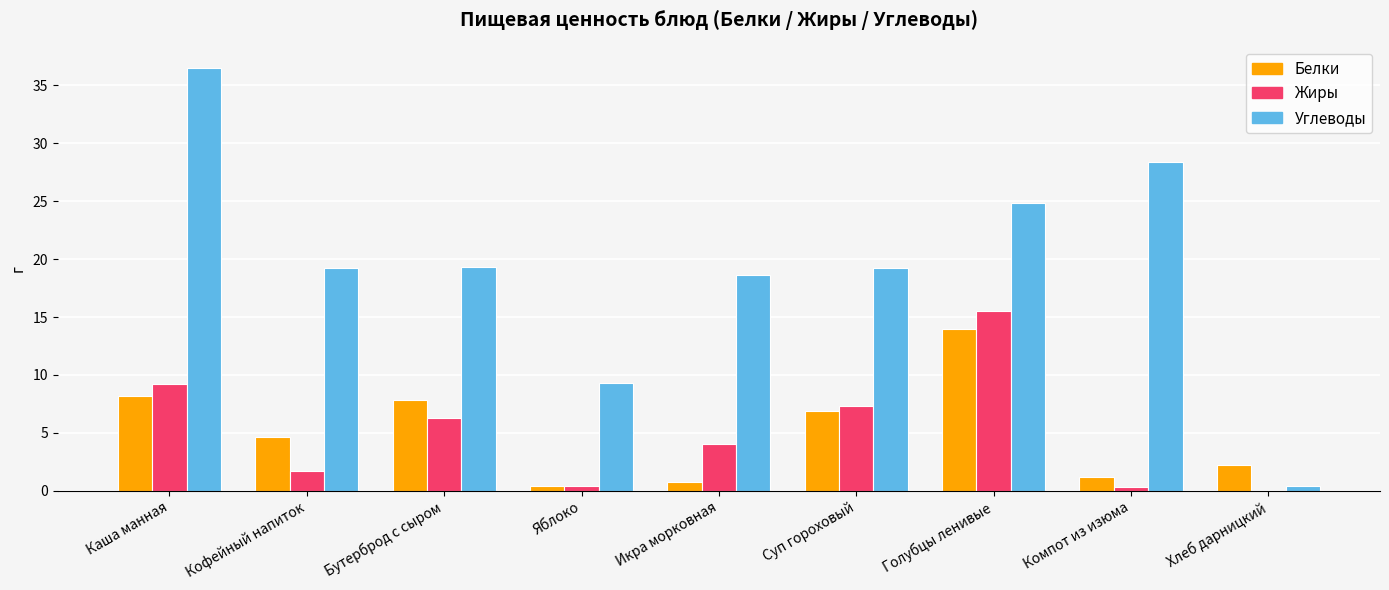

What is the spread (max minus min) of values at Бутерброд с сыром?

13.0